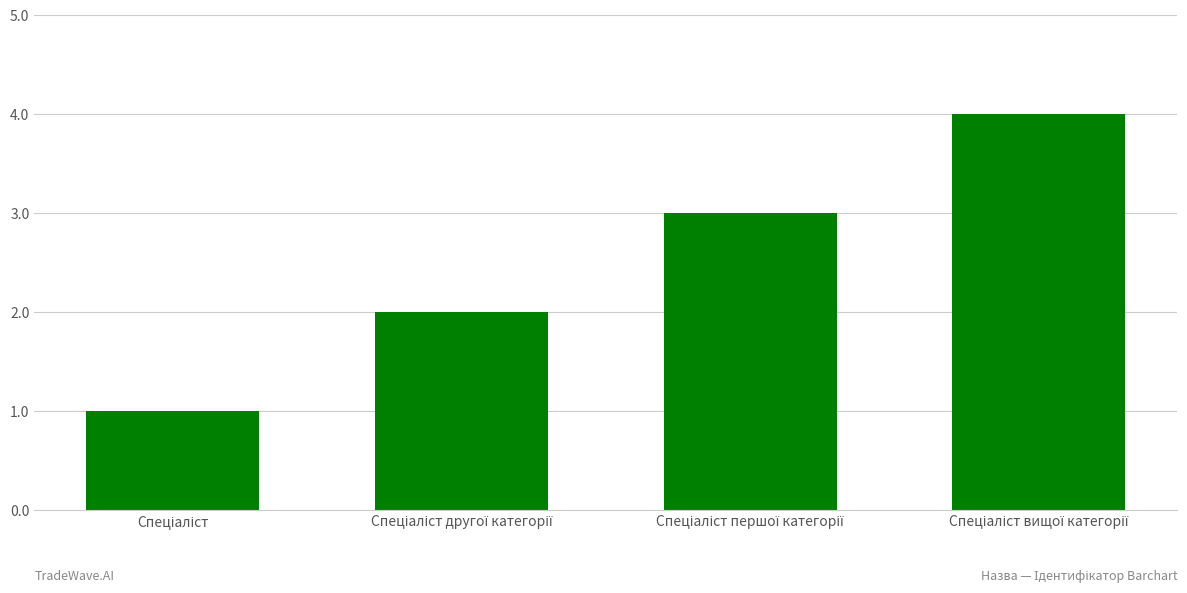

What is the greatest value displayed?

4